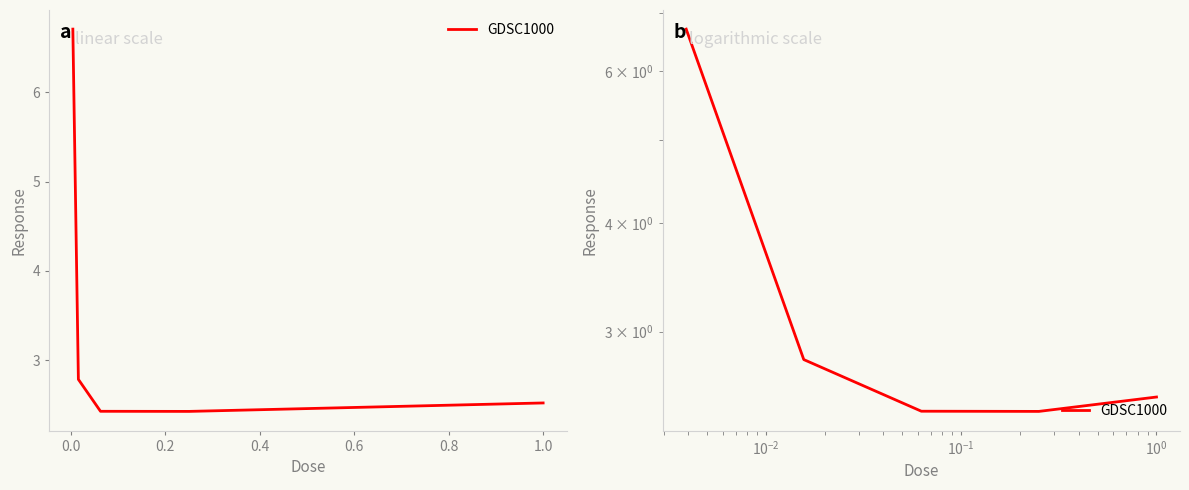

What is the average value?

3.4